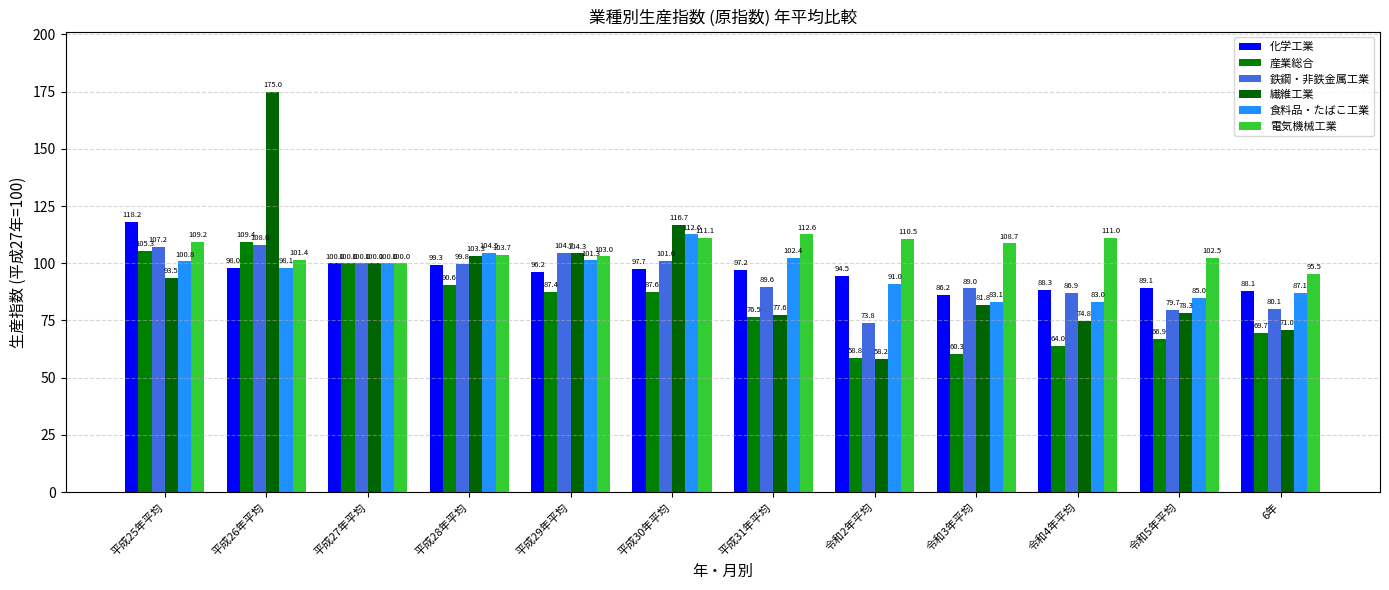

Which series has the largest range (max minus min)?

繊維工業